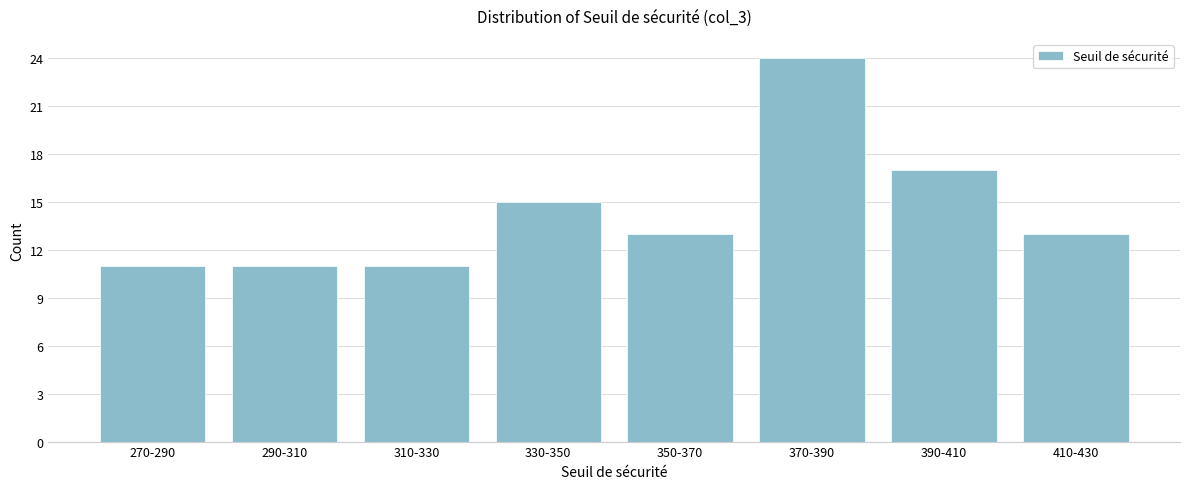

Reading left to right, list all the values displayed in this chart.

270-290=11	290-310=11	310-330=11	330-350=15	350-370=13	370-390=24	390-410=17	410-430=13